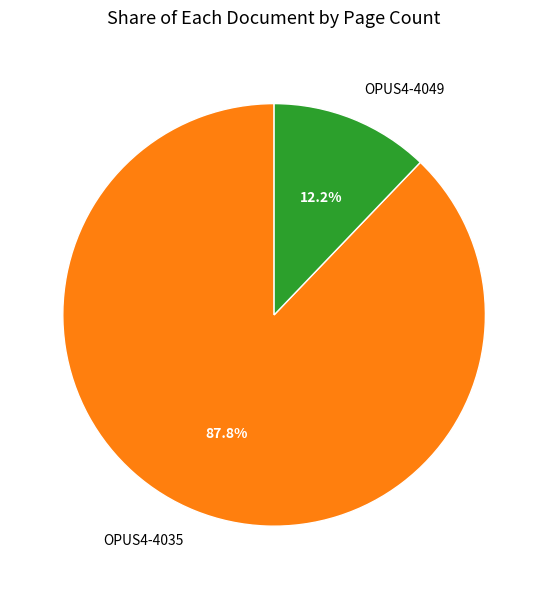

To the nearest percent, what is the combined percentage of OPUS4-4049 and OPUS4-4035?

100%